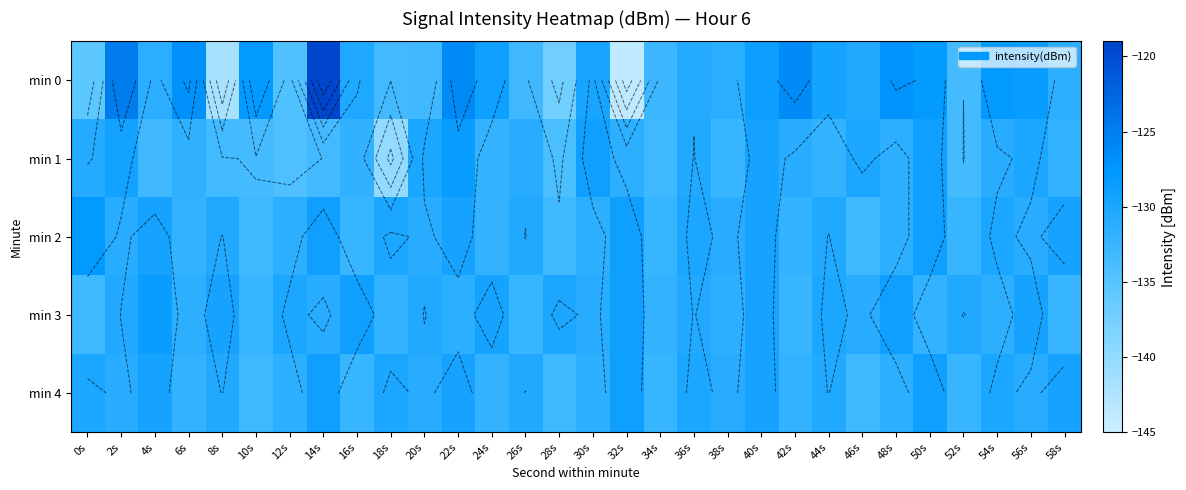

The min 2 series shows -130.5 at 26s. True or false?

True